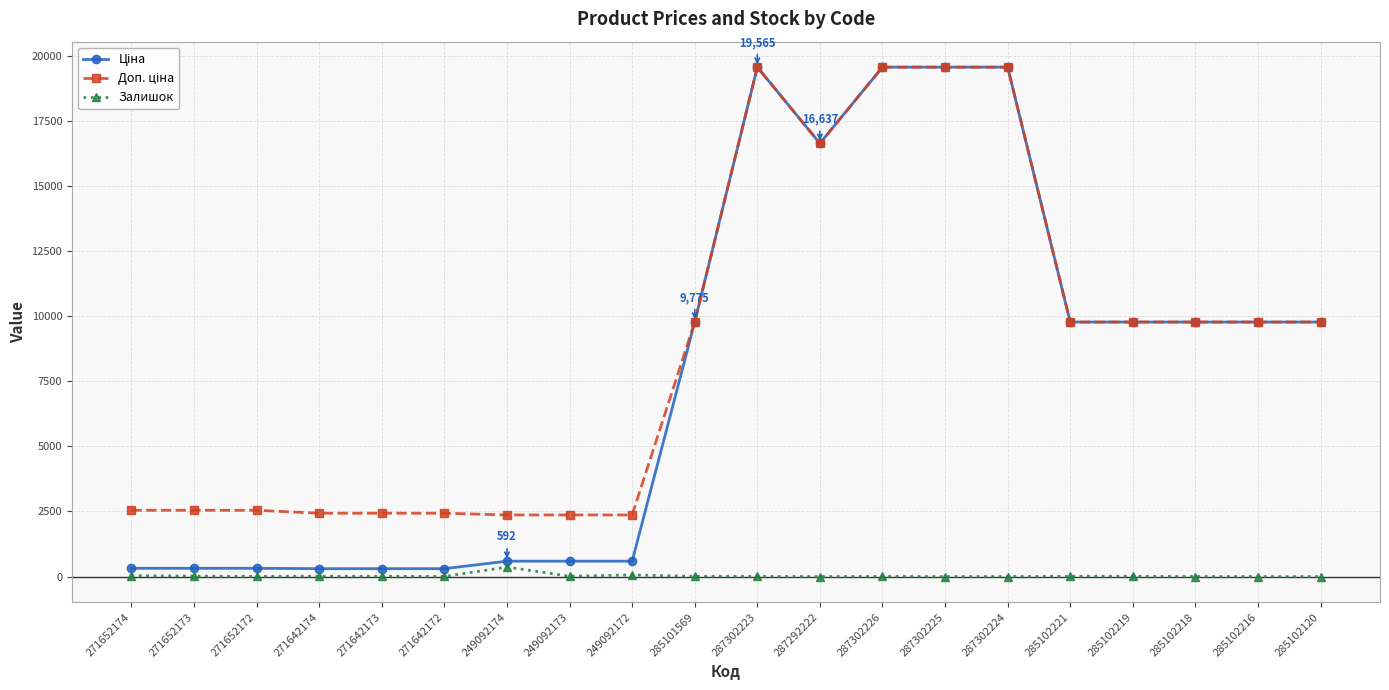

What is the total value across all series at 285102120?

19551.0